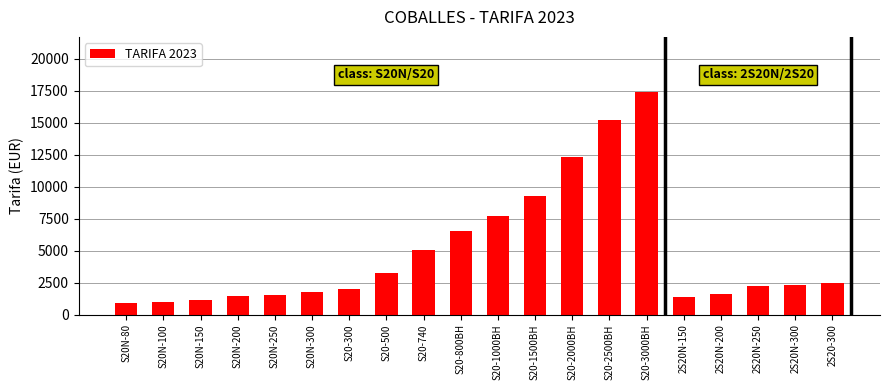

Does the chart contain stacked bars?

No